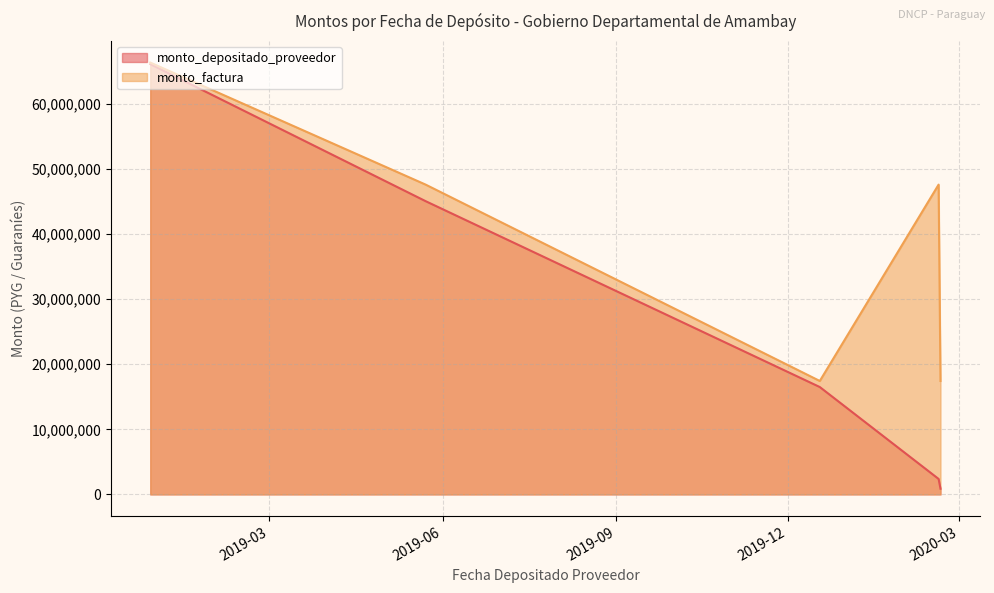

True or false: monto_factura and monto_depositado_proveedor cross at least once.

False